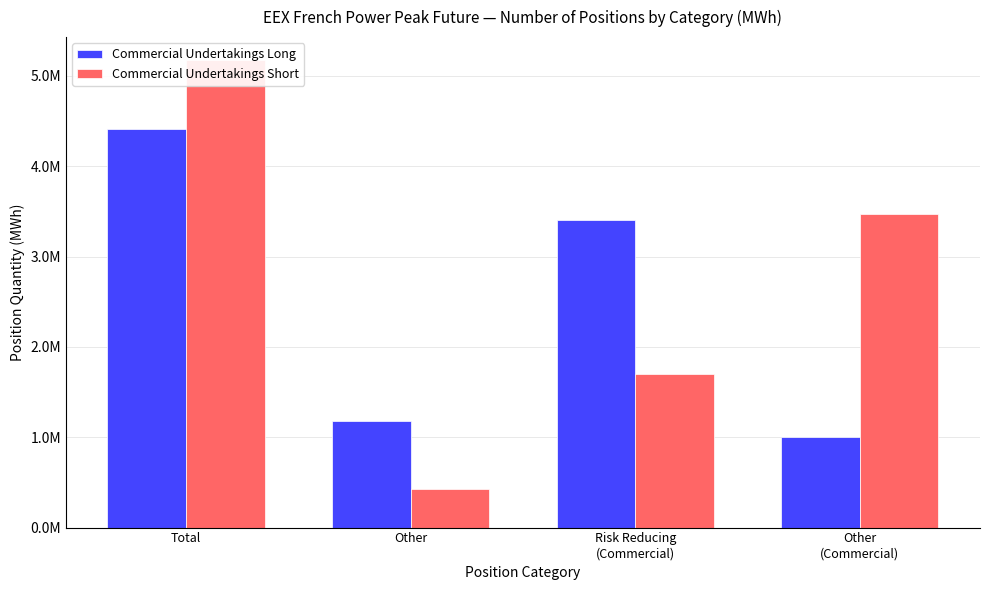

Rank the series at Other
(Commercial) from lowest to highest value.

Commercial Undertakings Long, Commercial Undertakings Short